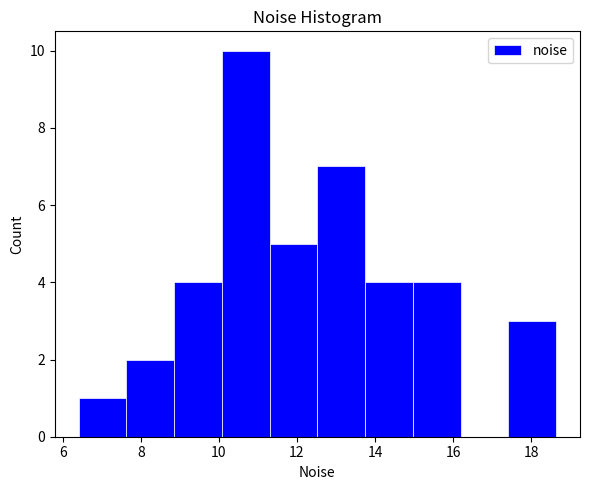

Which range on the x-axis has the tallest bar?

10.0 to 11.2